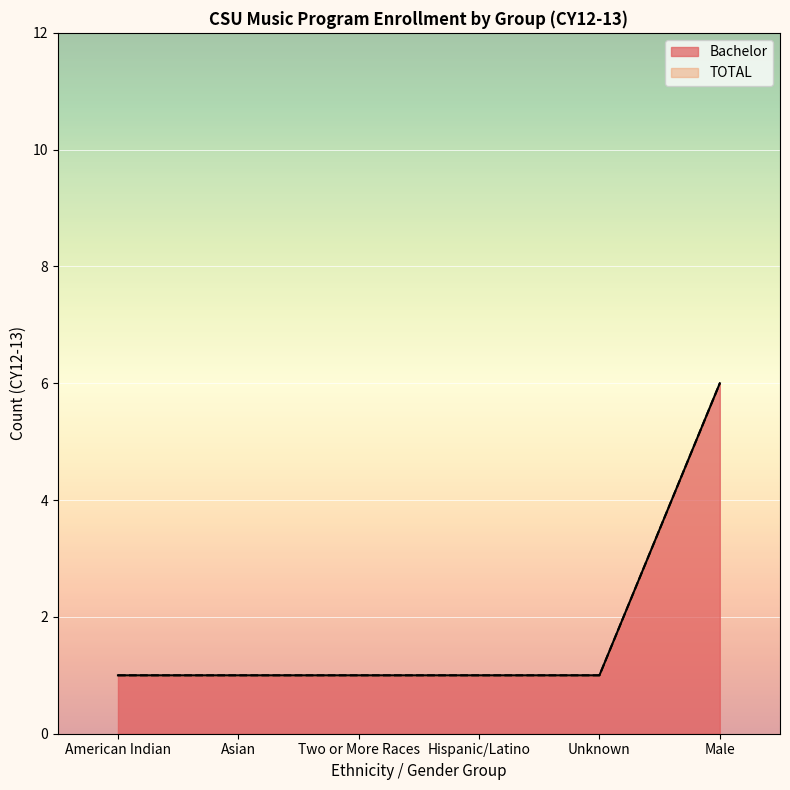

True or false: Bachelor has a value of 1 at American Indian.

True